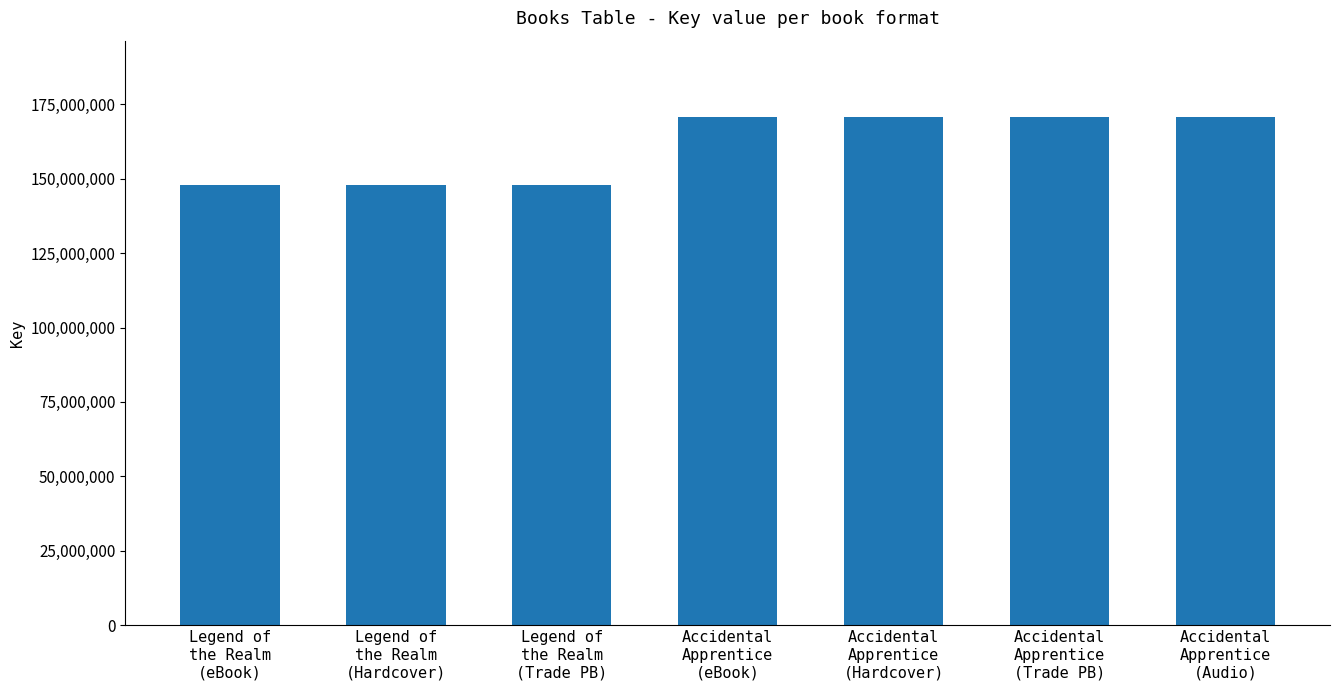

What is the maximum value shown in the chart?

170701274